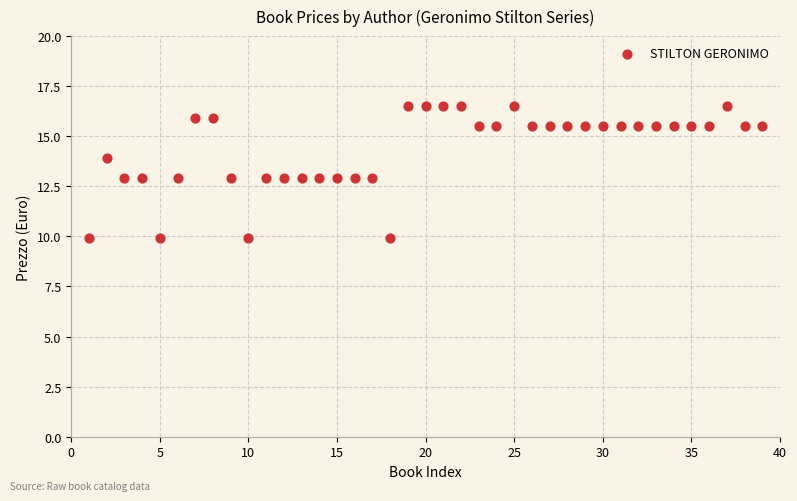

What is the range of X values (max minus min)?

38.0